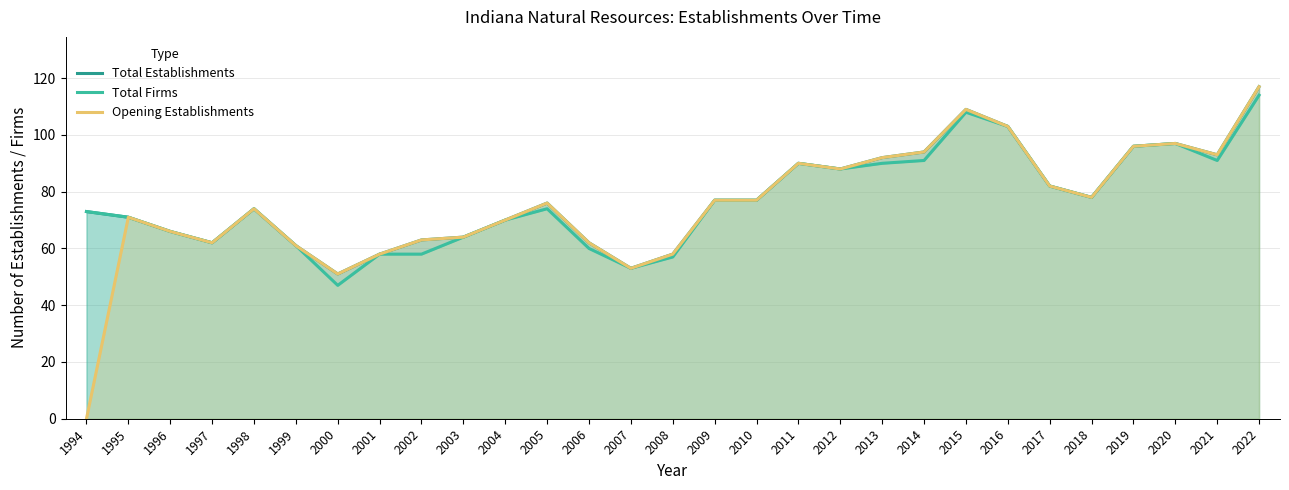

Is the value of Total Firms at 2000 greater than the value of Total Establishments at 2018?

No